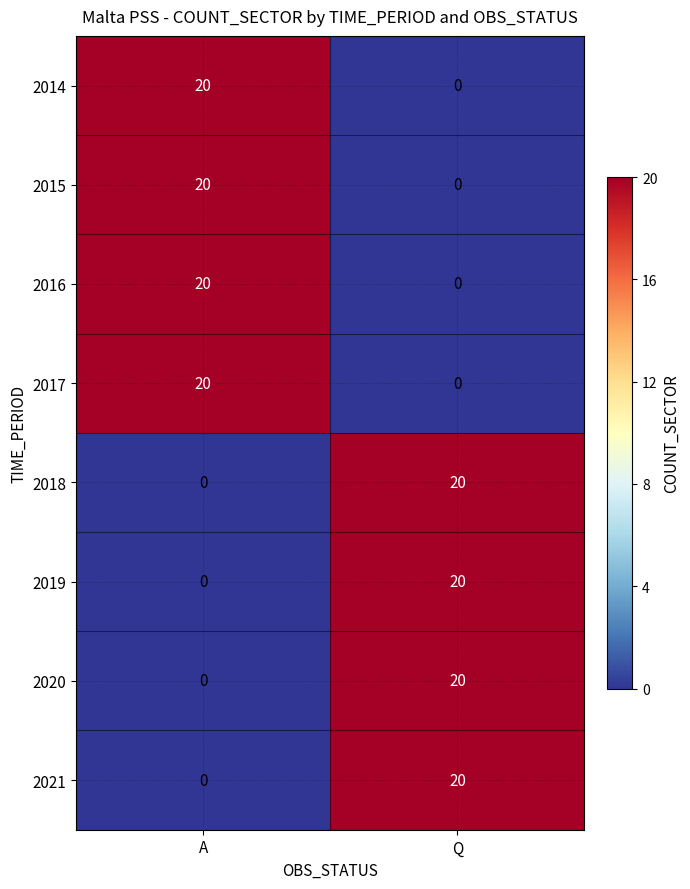

What is the average value of the 2021 series?

10